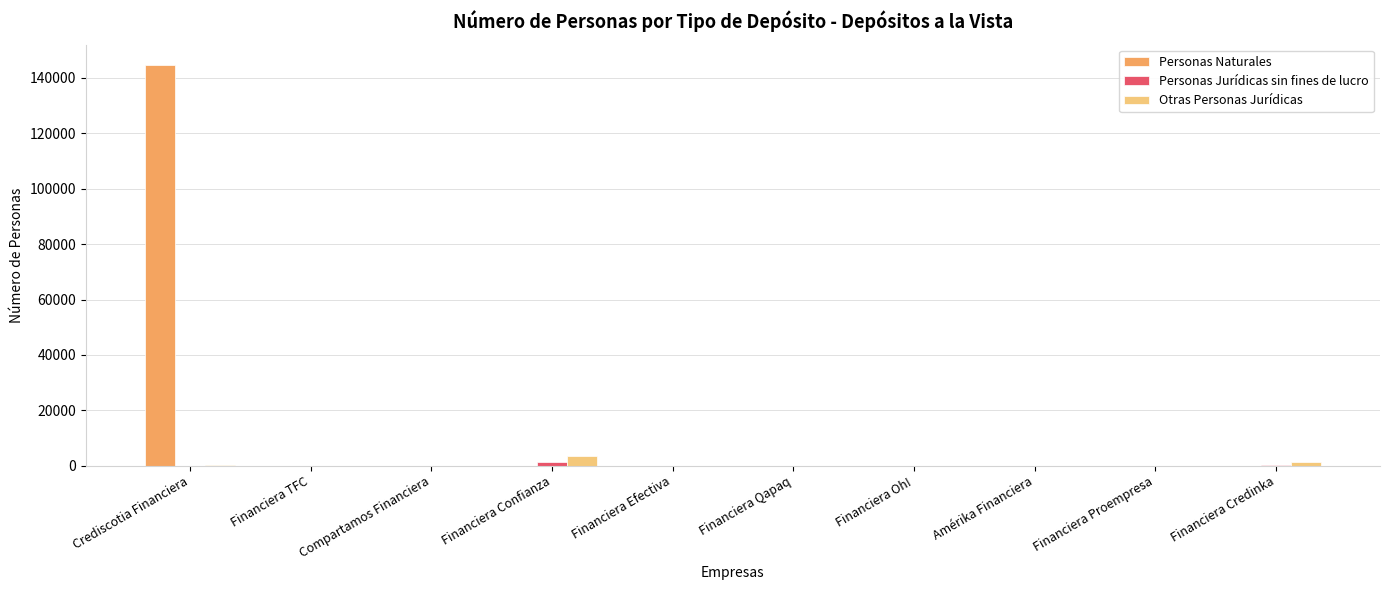

Which label corresponds to the largest value in the chart?

Crediscotia Financiera